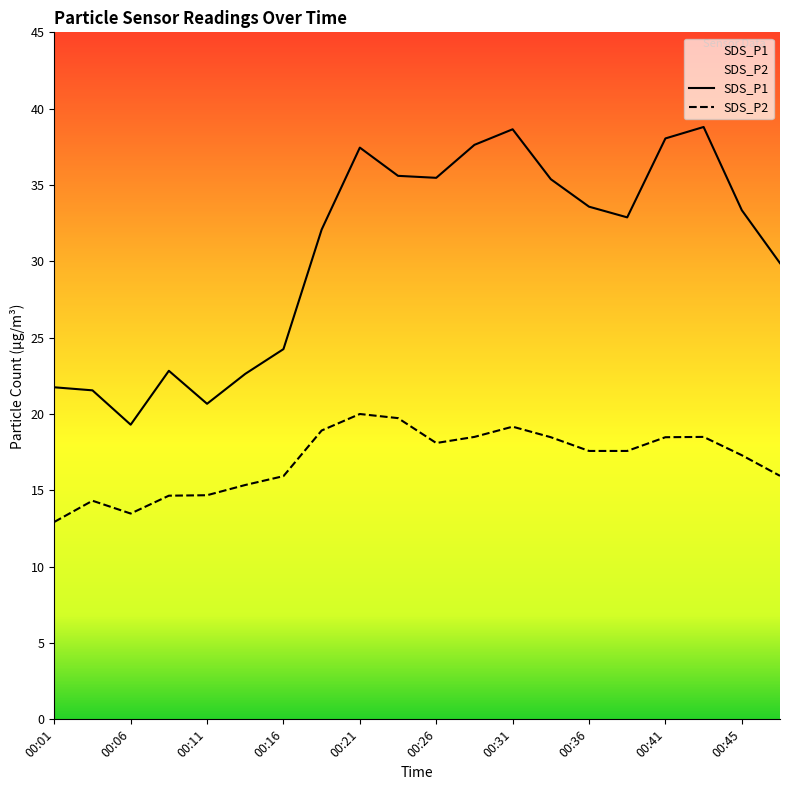

What is the maximum value shown in the chart?

38.8